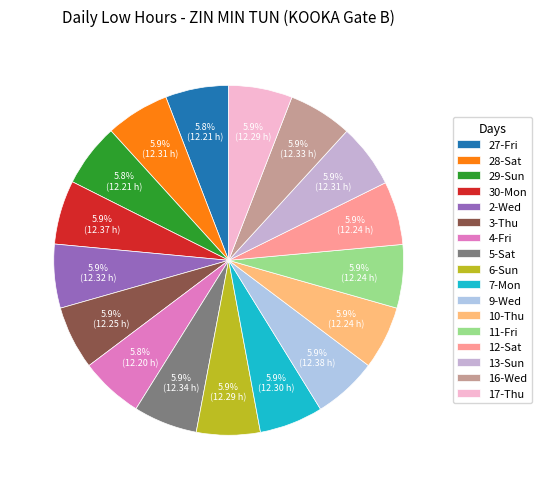

What portion of the pie excludes 17-Thu?

94.1%